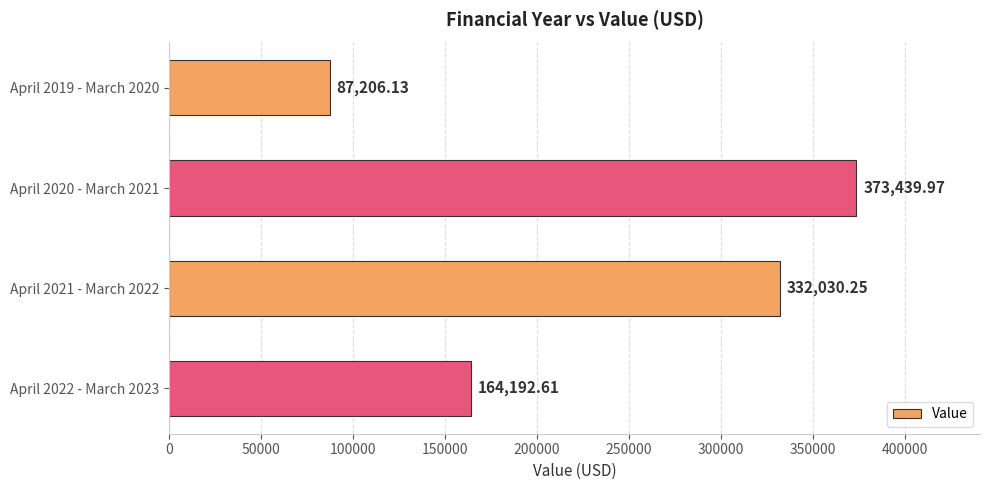

Rank the categories by value from lowest to highest.

April 2019 - March 2020, April 2022 - March 2023, April 2021 - March 2022, April 2020 - March 2021